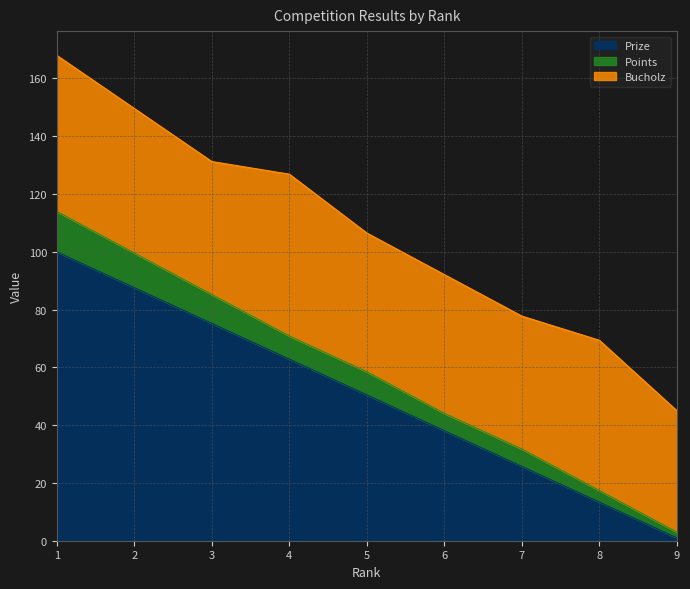

What is the sum of all Prize values?

454.5